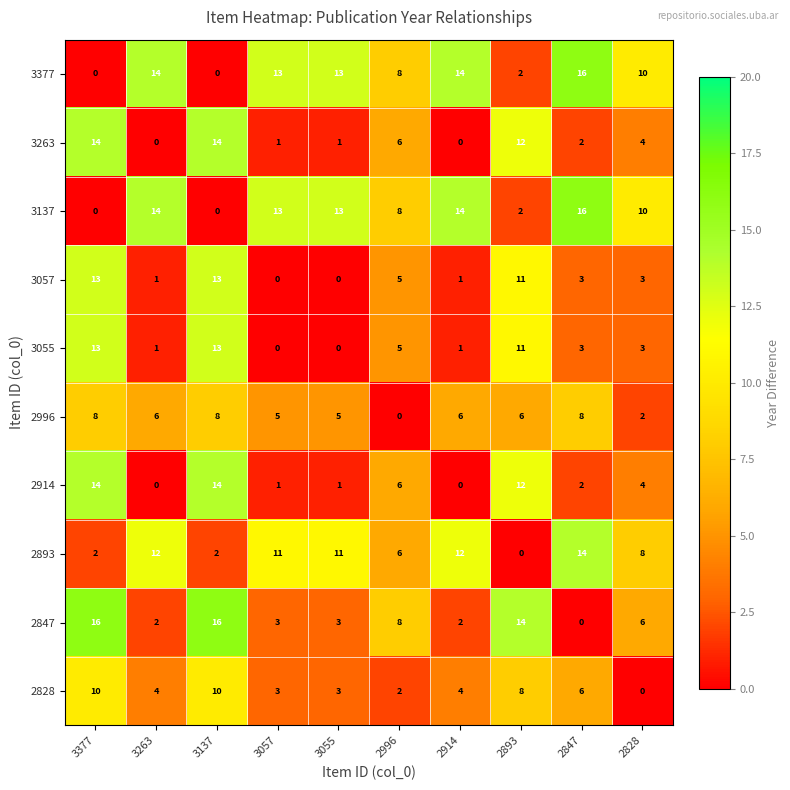

Count the number of categories in the chart.

10